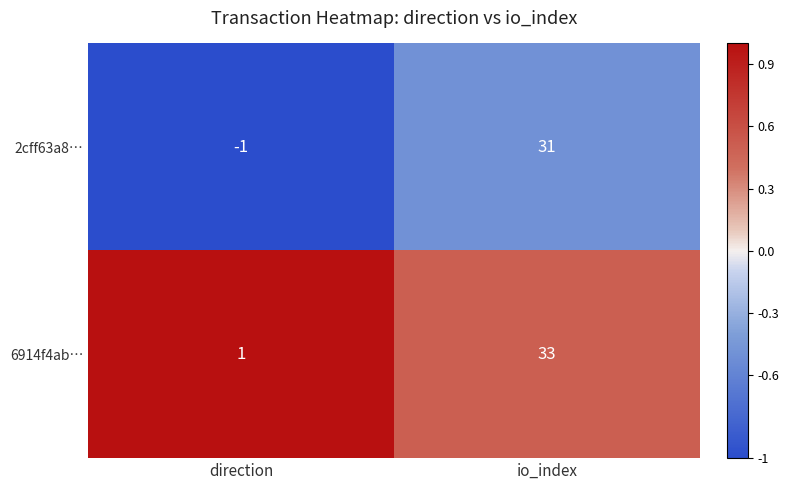

At which category is the sum across all series the highest?

io_index